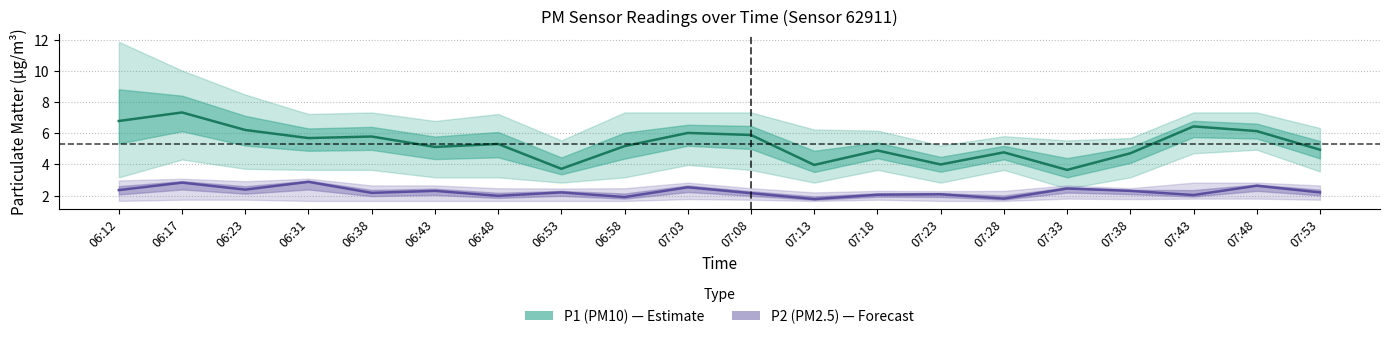

Where is the first local minimum for P1_lower?

06:53